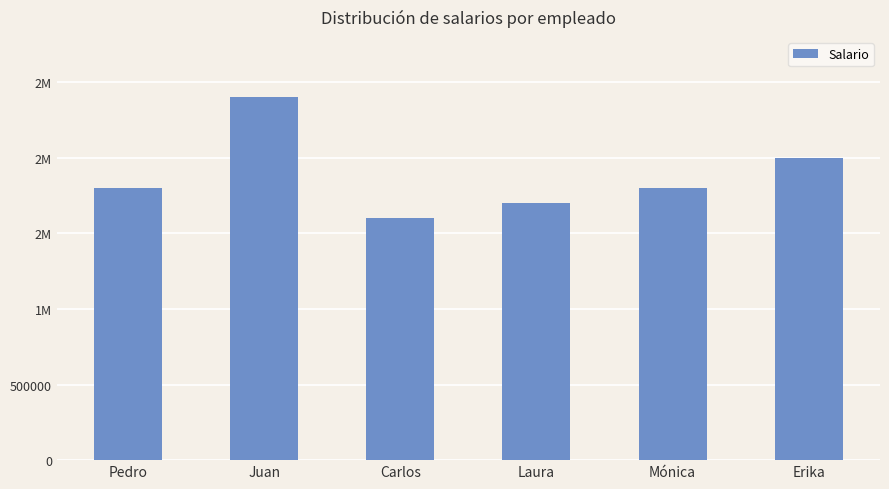

Does the chart contain any negative values?

No